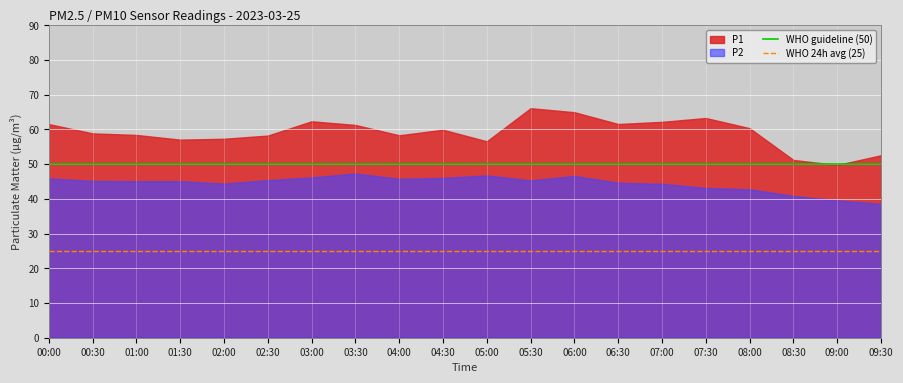

Rank the series by their average value, from lowest to highest.

P2, P1